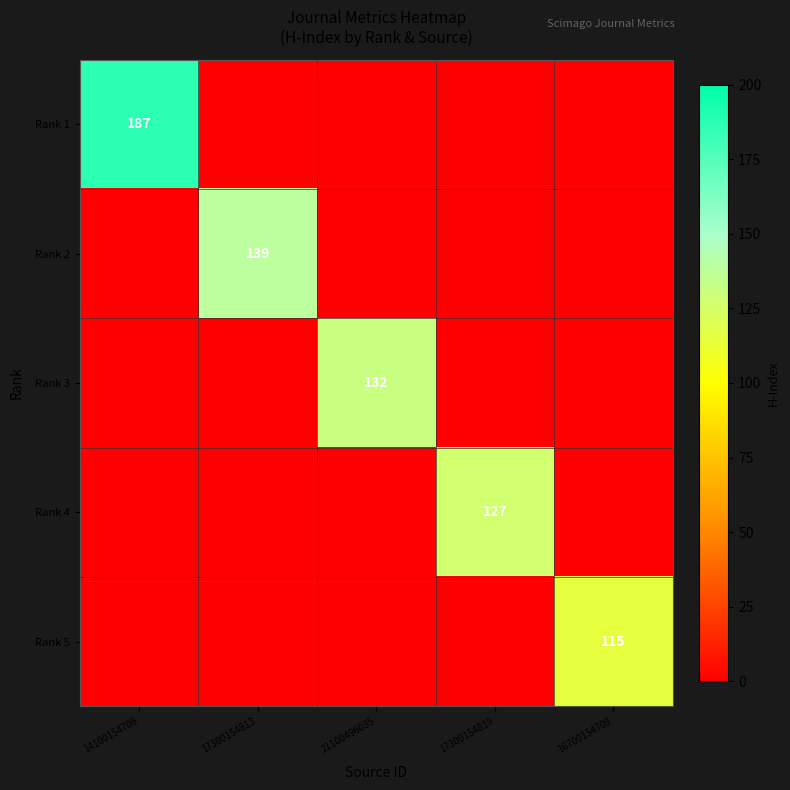

How many series are shown in this chart?

5